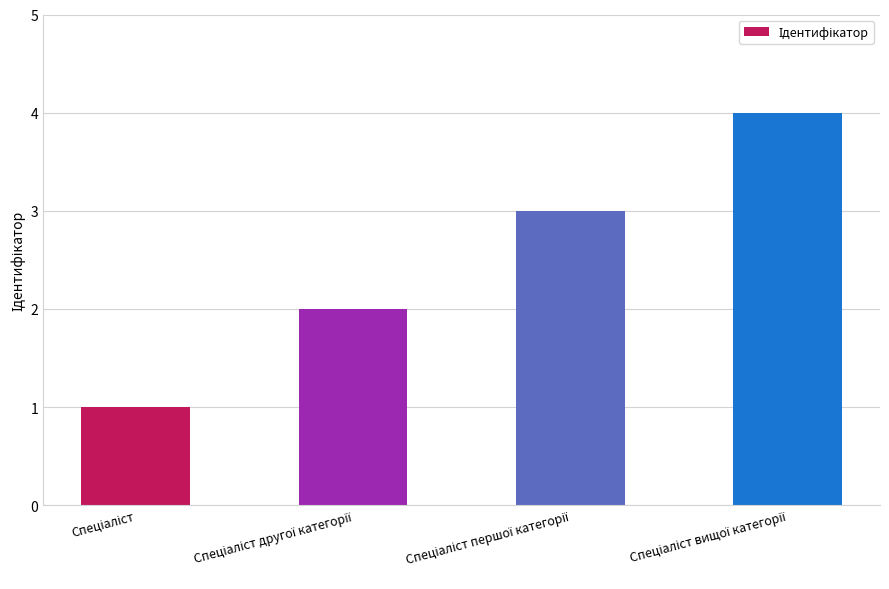

What is the maximum value shown in the chart?

4